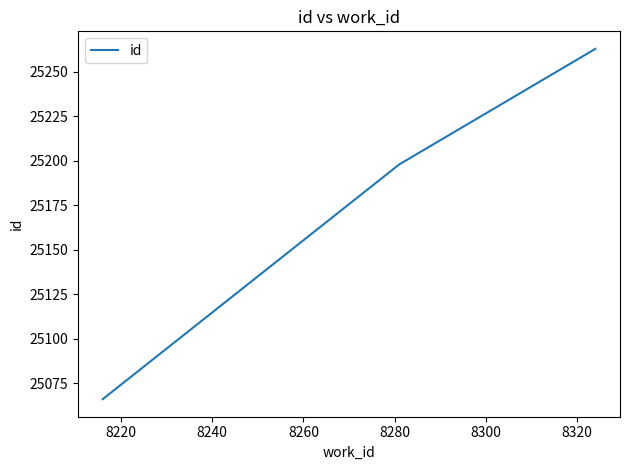

Reading left to right, transcribe all the data shown in this chart.

25066	25198	25263